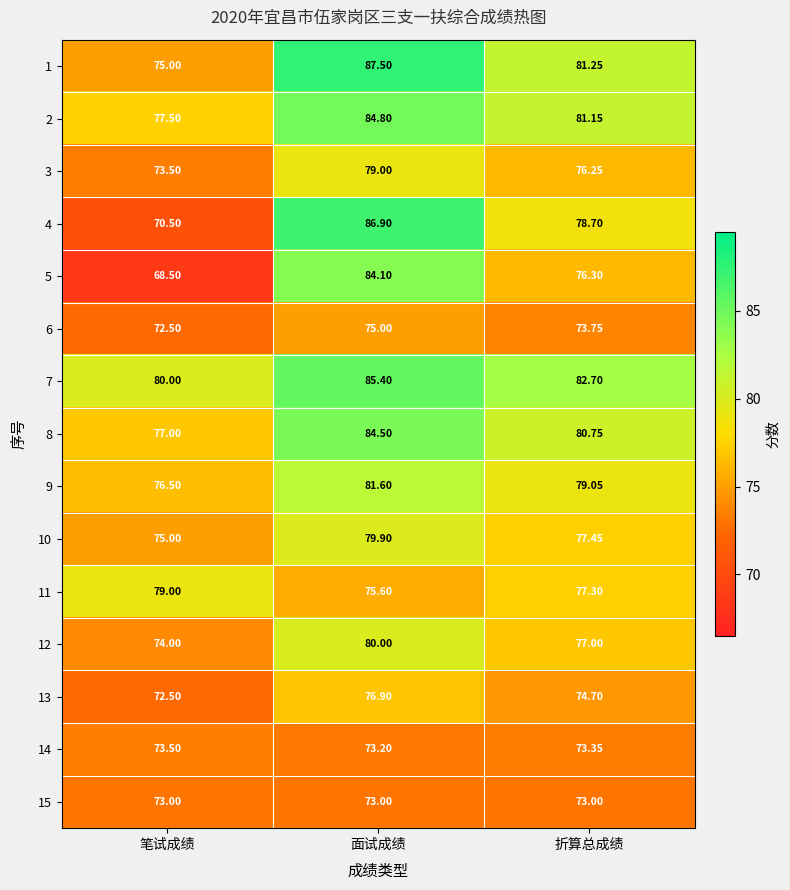

Which category has the lowest value across all series?

笔试成绩